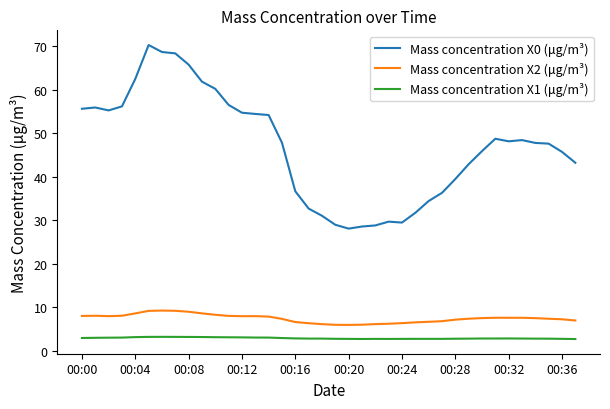

What is the minimum value for Mass concentration X1 (μg/m³)?

2.7